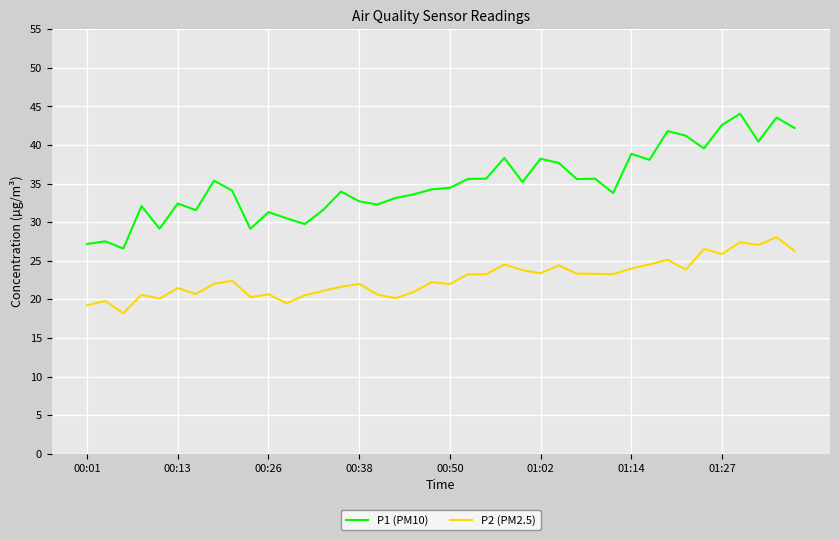

Which series has the largest total across all categories?

P1 (PM10)